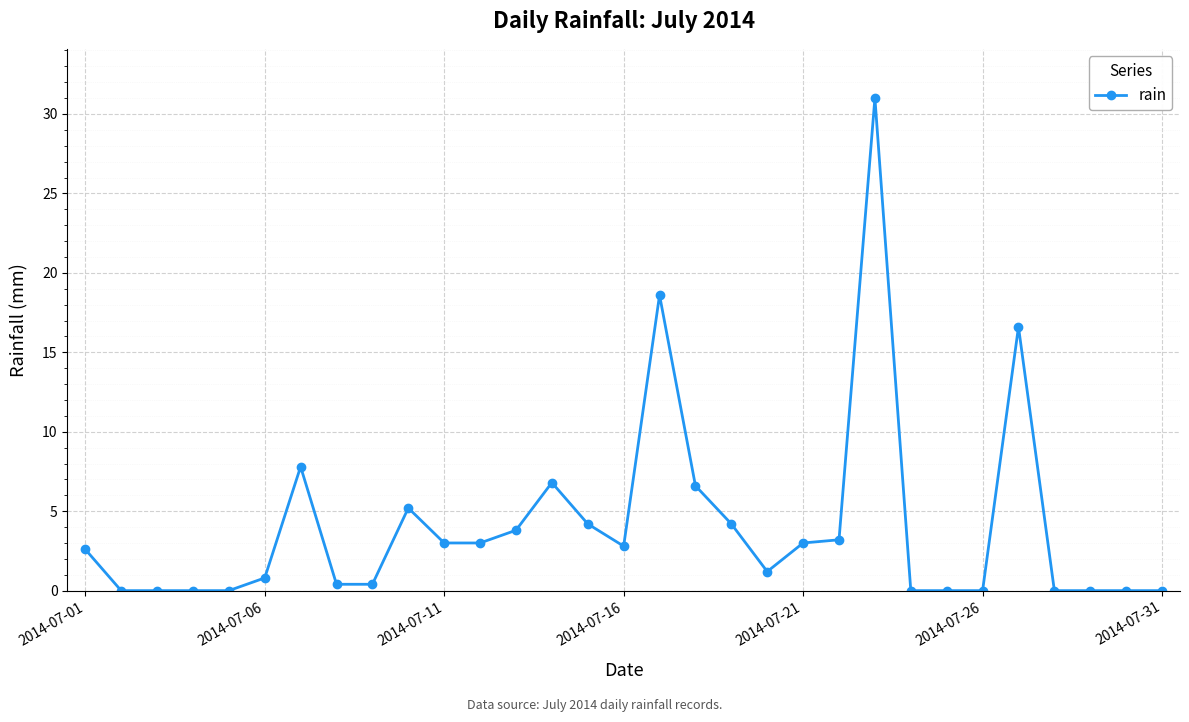

What is the maximum value shown in the chart?

31.0